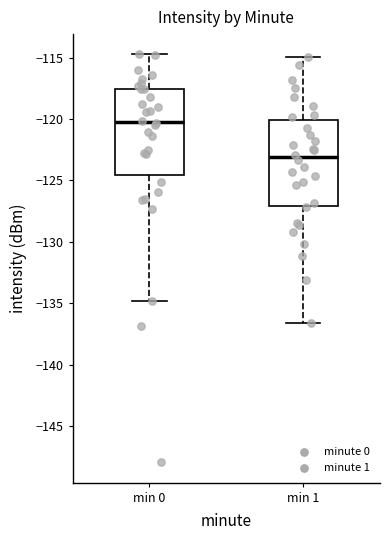

Reading left to right, read every box against the y-axis: the position of its median line, the range the box covers, and the ends of its whiskers. The values are not printed on the chart, so give them approximately, as read against the axis.

min 0: median -120.0, box -124.5 to -117.5, whiskers -135.0 to -114.5
min 1: median -123.0, box -127.0 to -120.0, whiskers -136.5 to -115.0